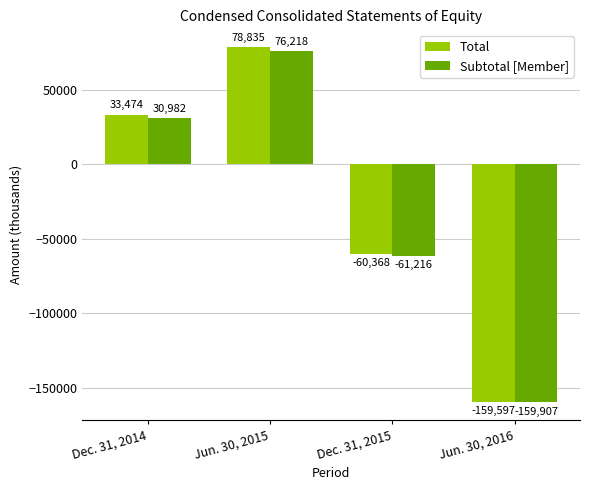

What is the difference between the maximum and second lowest values in the Total series?

139203